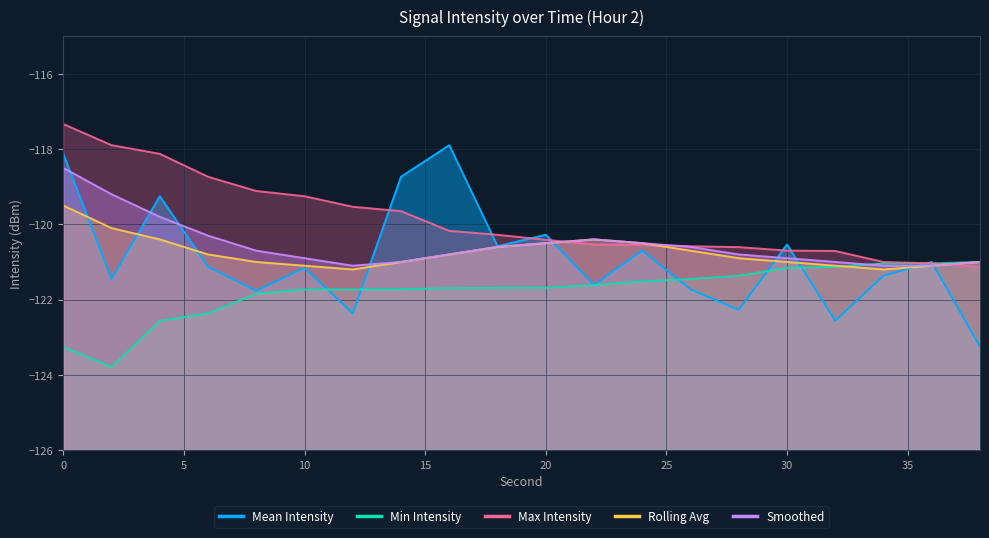

True or false: Smoothed and Rolling Avg cross at least once.

False